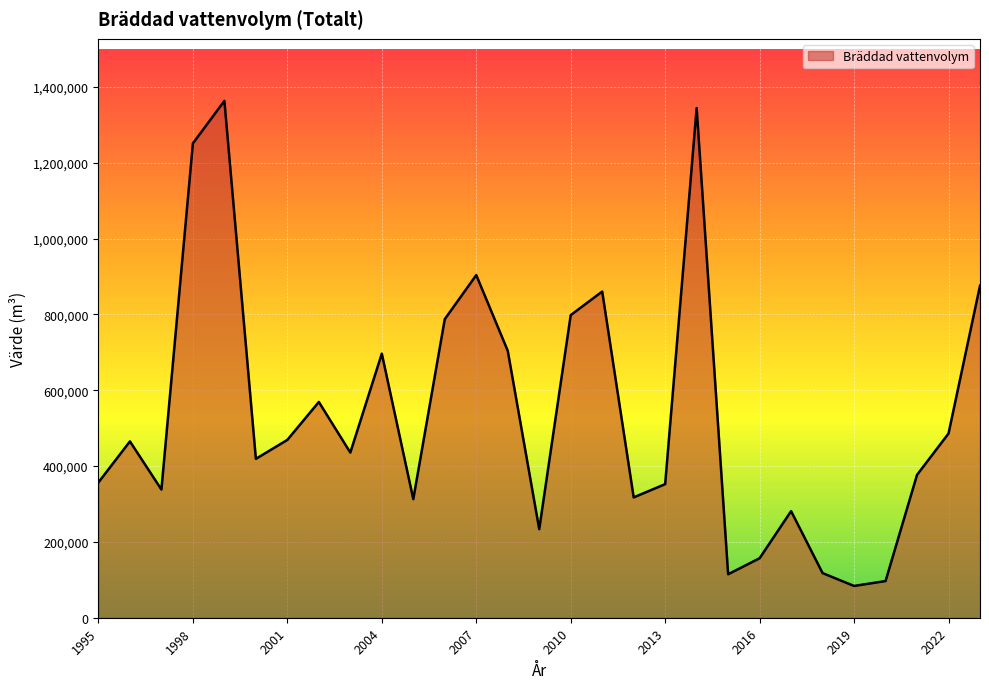

What is the minimum value shown in the chart?

83843.0